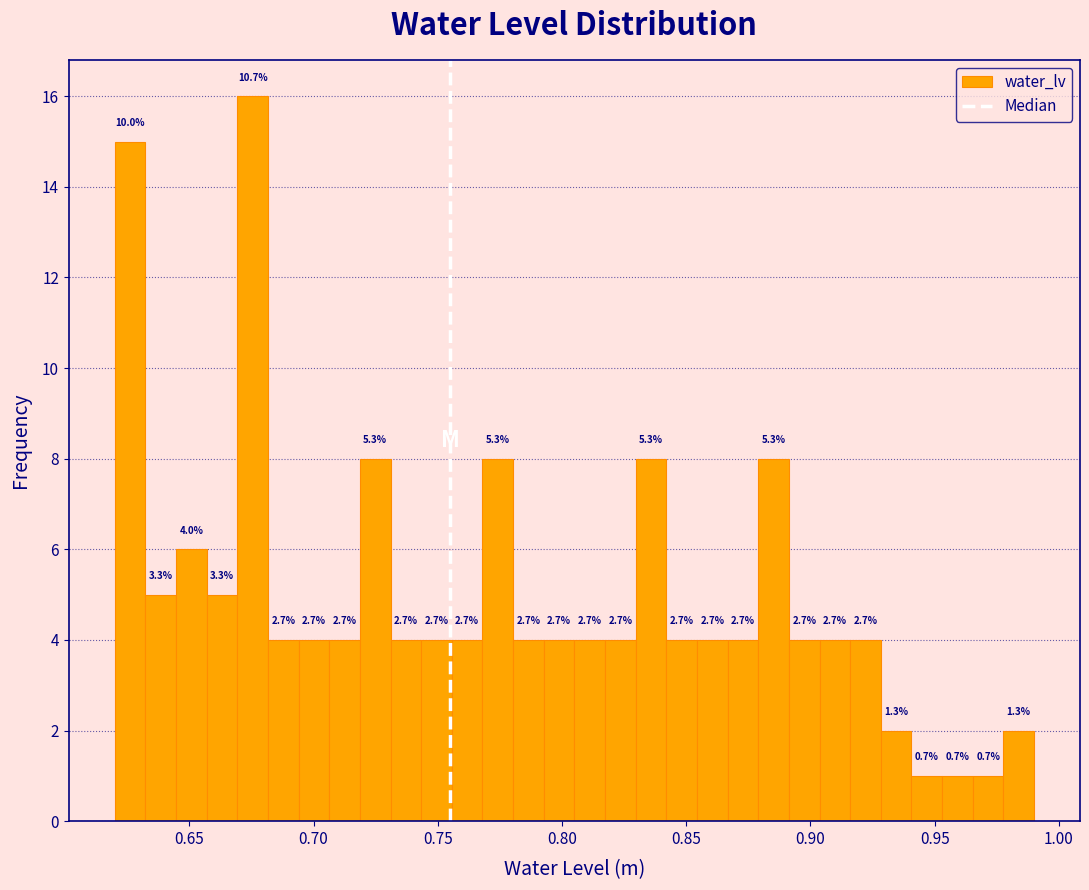

Around what value on the x-axis is the tallest bar? Give the approximate position of its centre, as read against the axis.

0.675